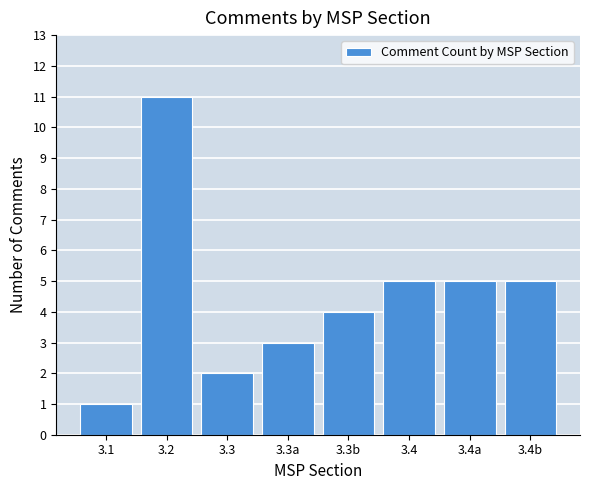

Reading left to right, what are all the values shown in this chart?

1	11	2	3	4	5	5	5